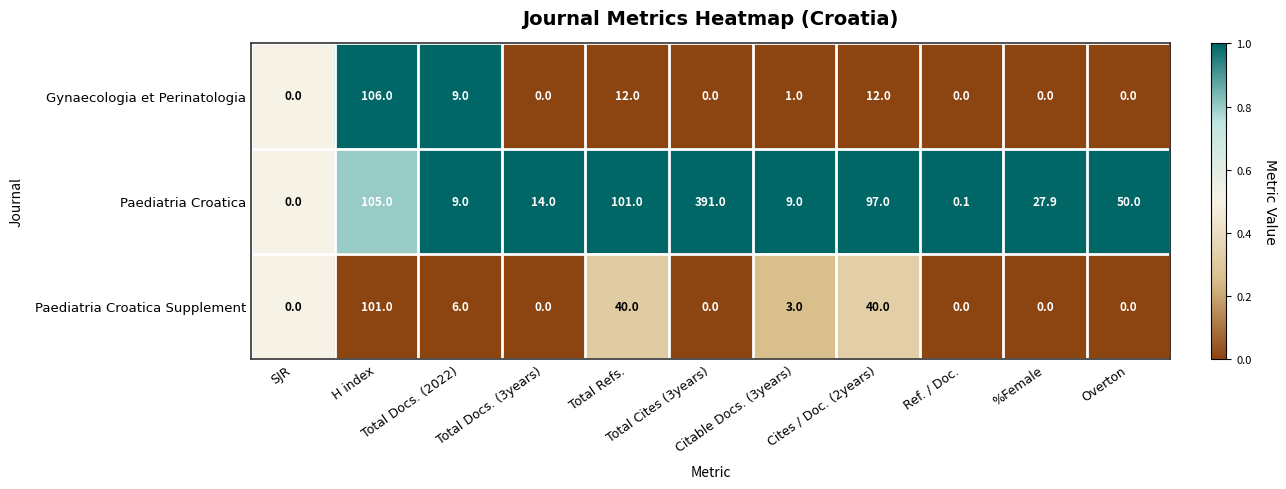

Which series has the widest spread of values?

Paediatria Croatica